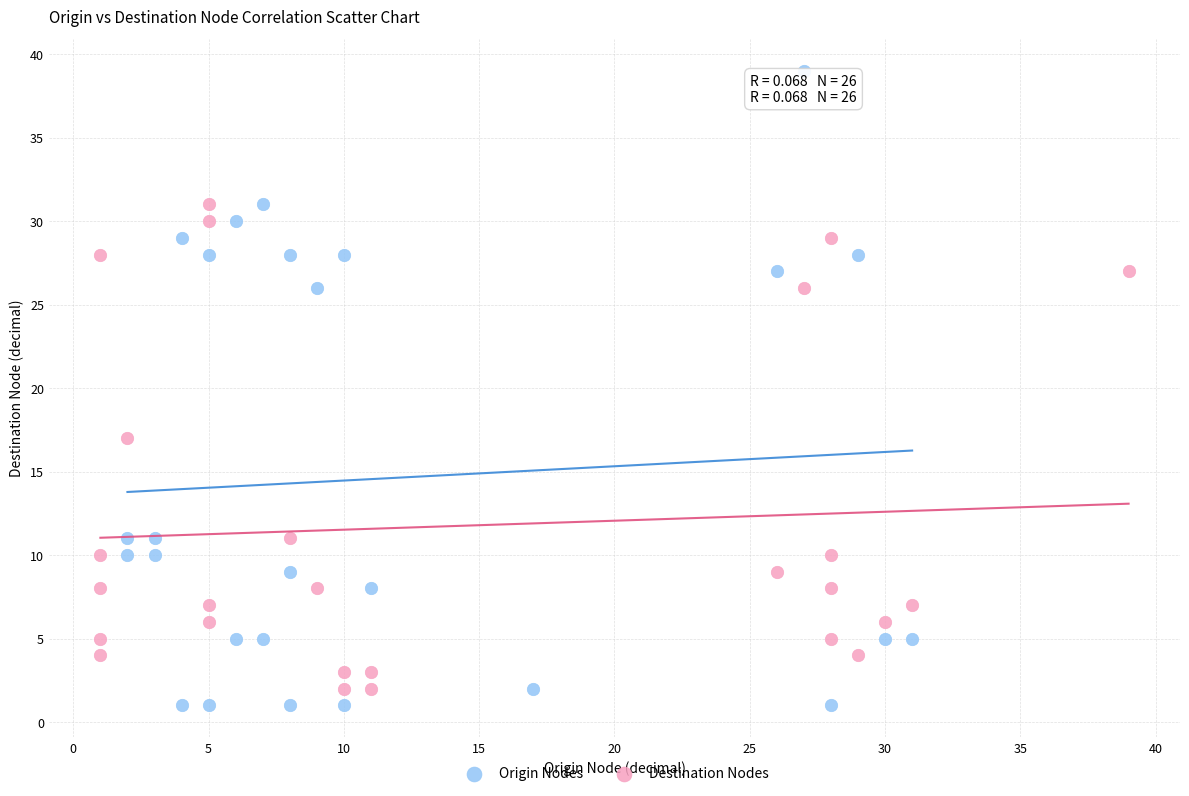

Which series reaches the maximum Y coordinate?

Origin Nodes